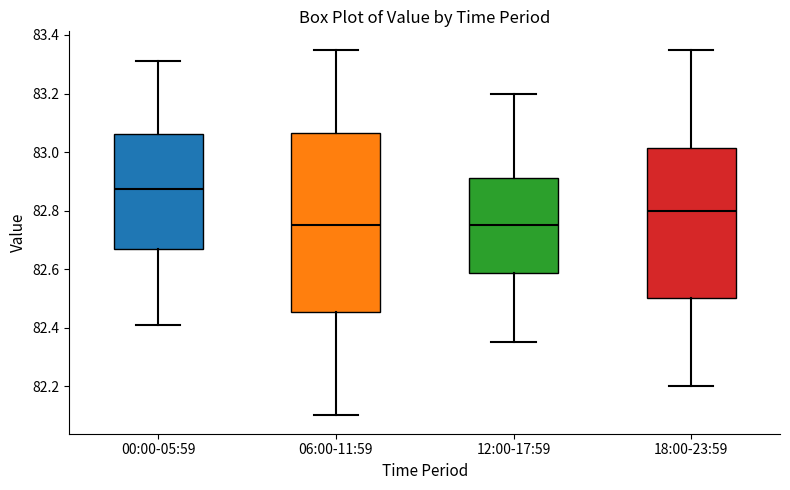

Reading left to right, read every box against the y-axis: the position of its median line, the range the box covers, and the ends of its whiskers. The values are not printed on the chart, so give them approximately, as read against the axis.

00:00-05:59: median 82.88, box 82.68 to 83.06, whiskers 82.42 to 83.32
06:00-11:59: median 82.76, box 82.46 to 83.06, whiskers 82.10 to 83.36
12:00-17:59: median 82.76, box 82.58 to 82.92, whiskers 82.36 to 83.20
18:00-23:59: median 82.80, box 82.50 to 83.02, whiskers 82.20 to 83.36